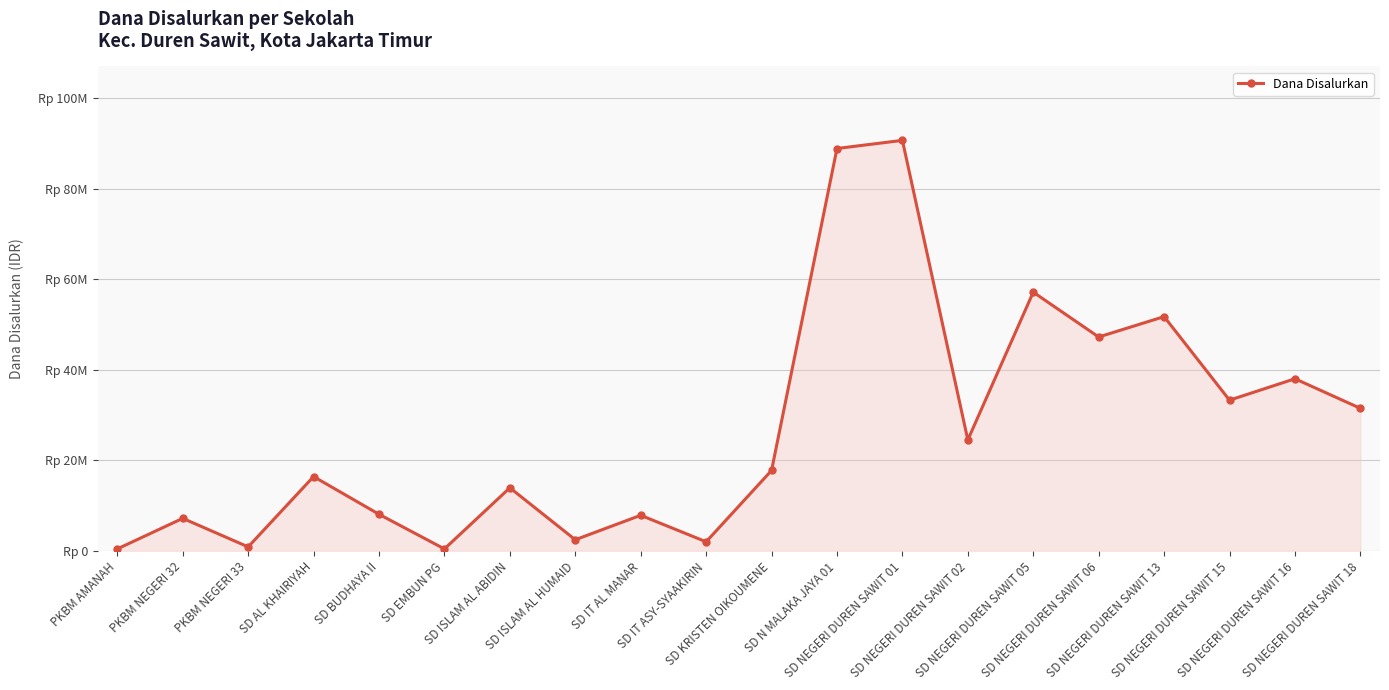

Does the chart have visible grid lines?

Yes